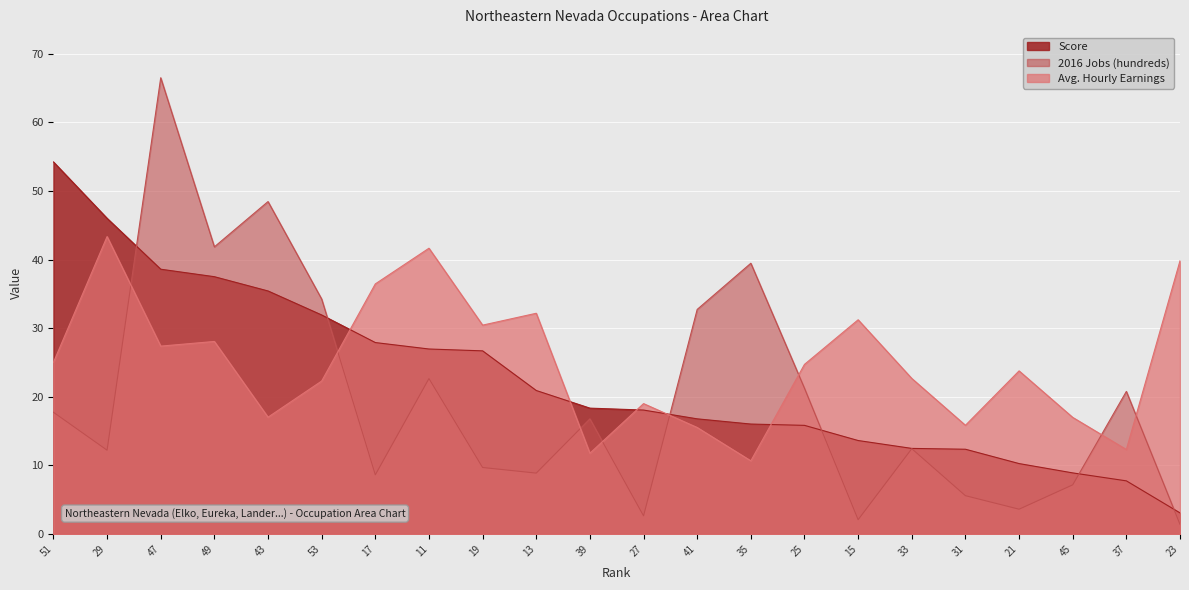

What is the highest value of the 2016 Jobs (hundreds) series?

66.5